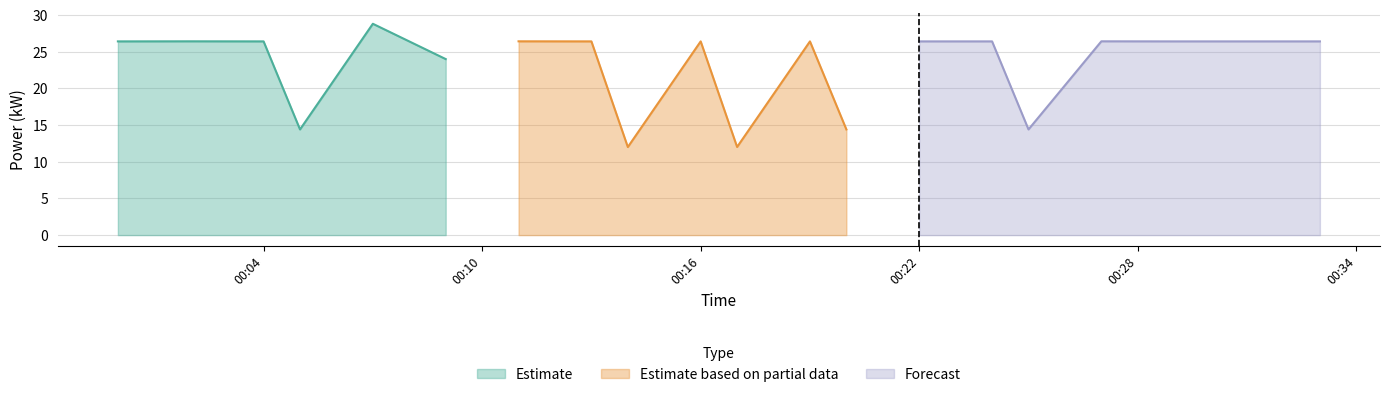

How many interior local valleys (lower than both neighbors) does the data have?

6